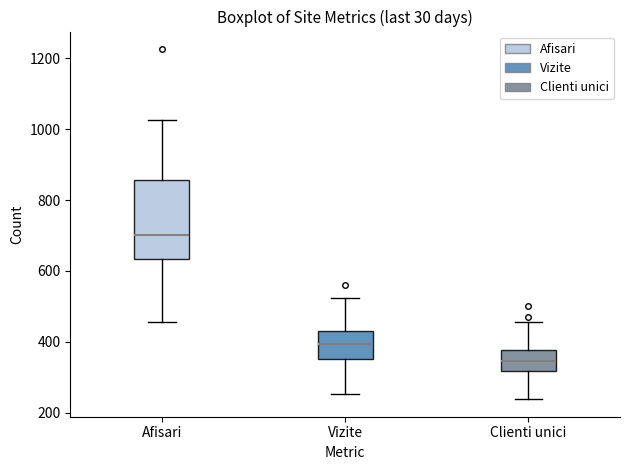

Where is the upper edge of the box for Clienti unici on the y-axis? The values are not printed on the chart, so give them approximately, as read against the axis.

380